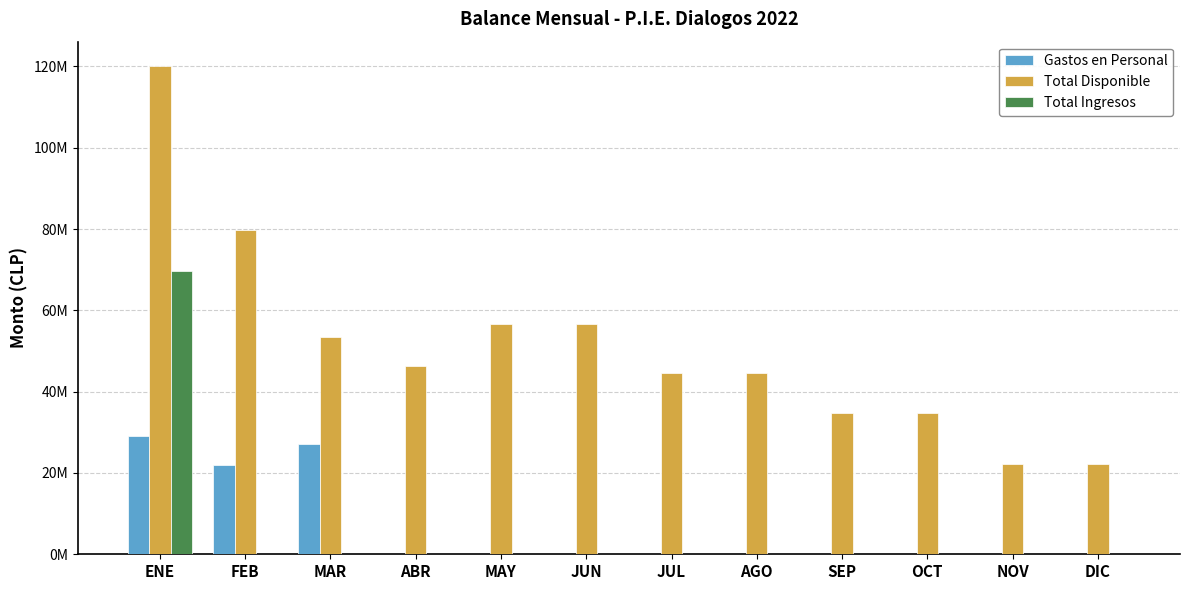

Are the bars grouped side by side (vs. stacked)?

Yes